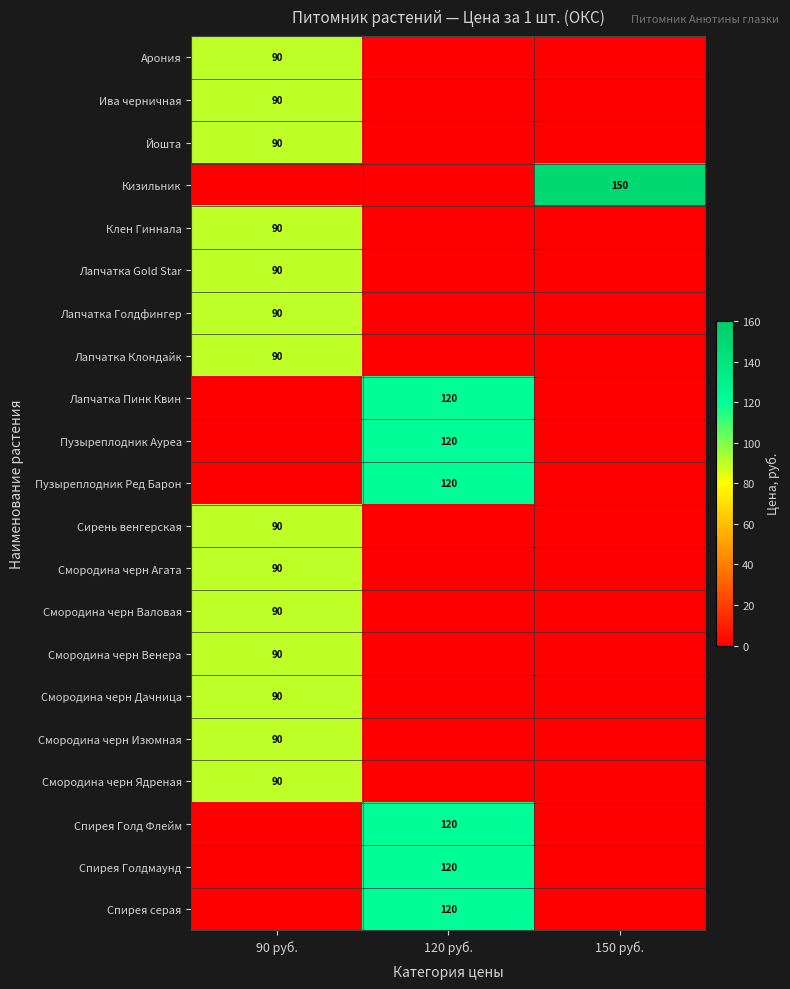

The value of Клен Гиннала at 90 руб. is 90. True or false?

True